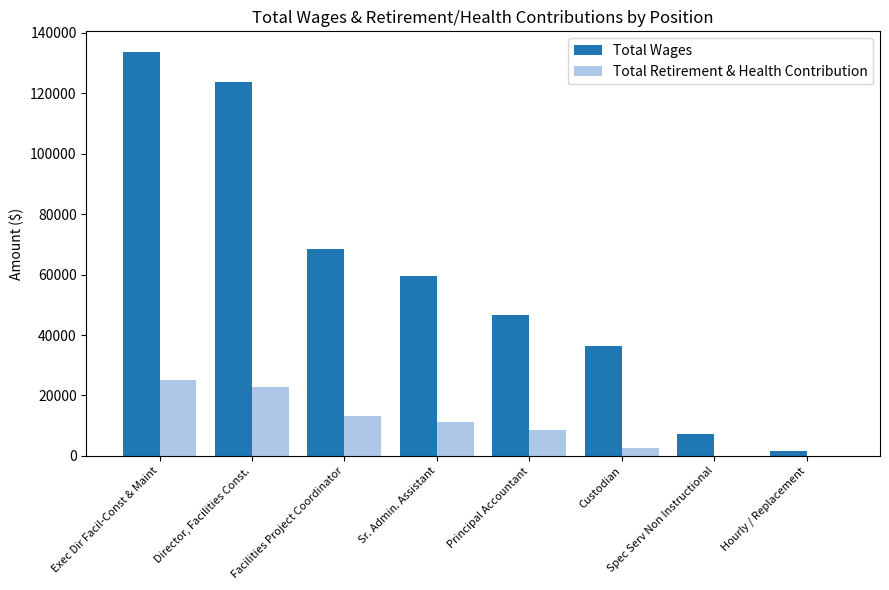

What is the highest value of the Total Wages series?

133793